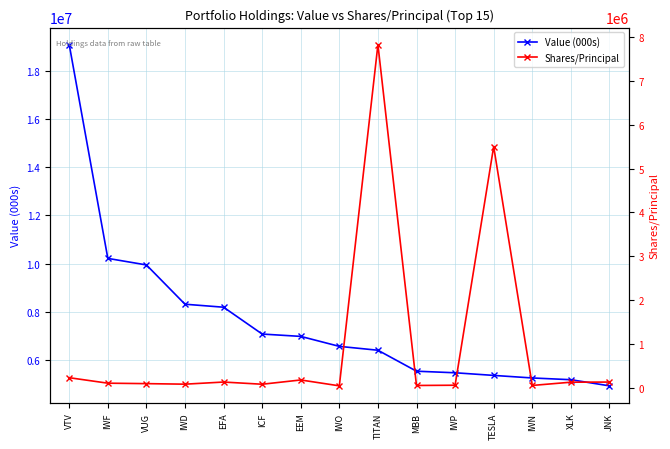

True or false: Value (000s) has a value of 10224000 at IWF.

True